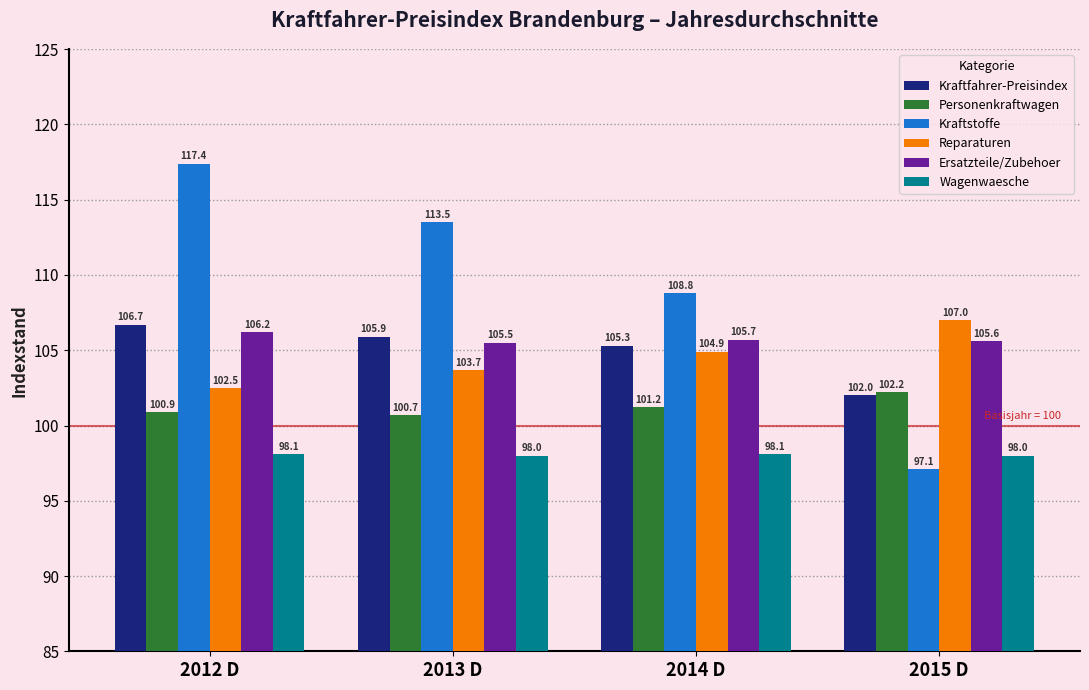

Which series has the widest spread of values?

Kraftstoffe